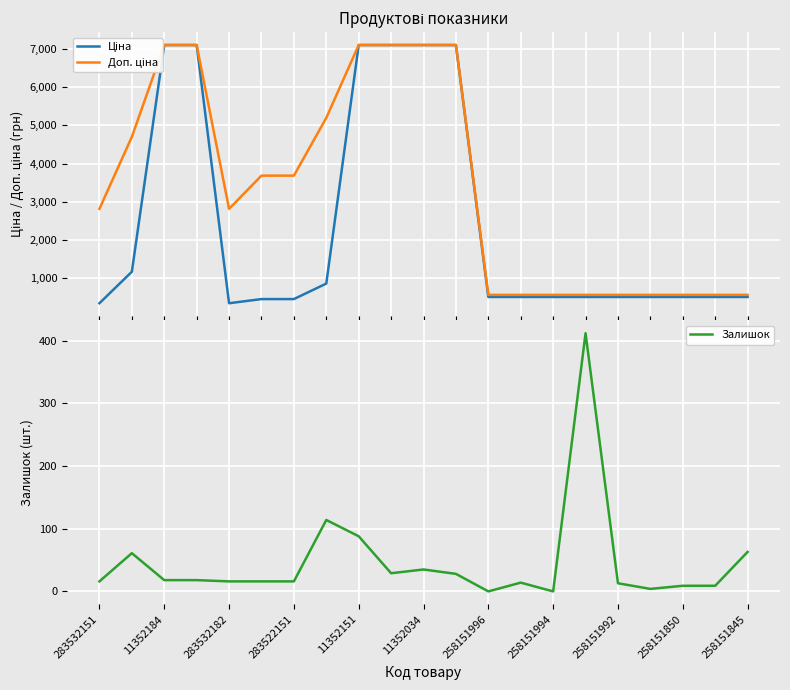

True or false: Ціна and Доп. ціна cross at least once.

False